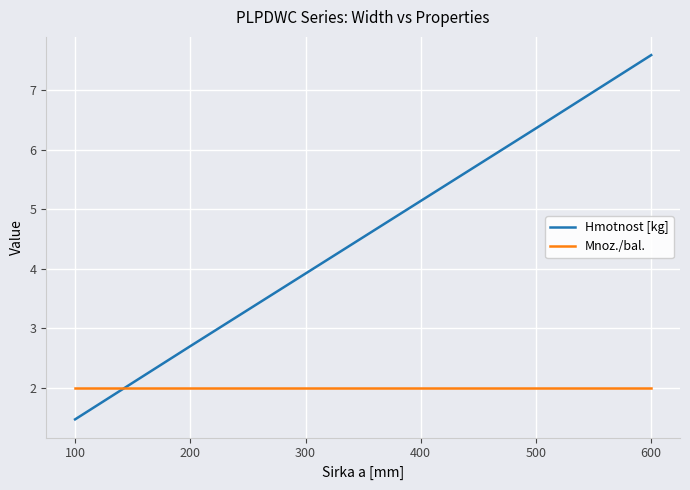

What is the difference between the highest and lowest values at 200?

0.7